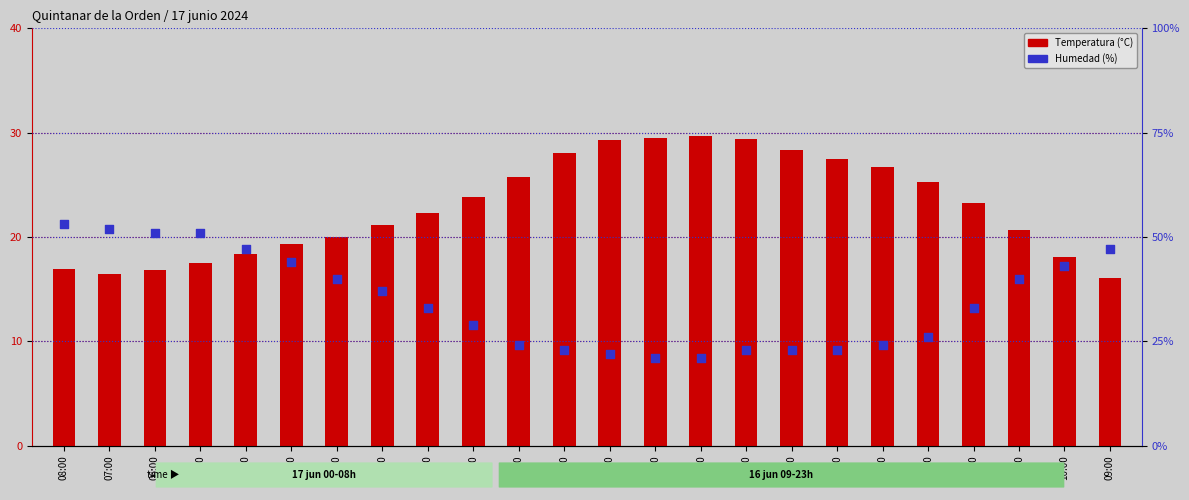

Which series contains the highest Y value?

Humedad (%)